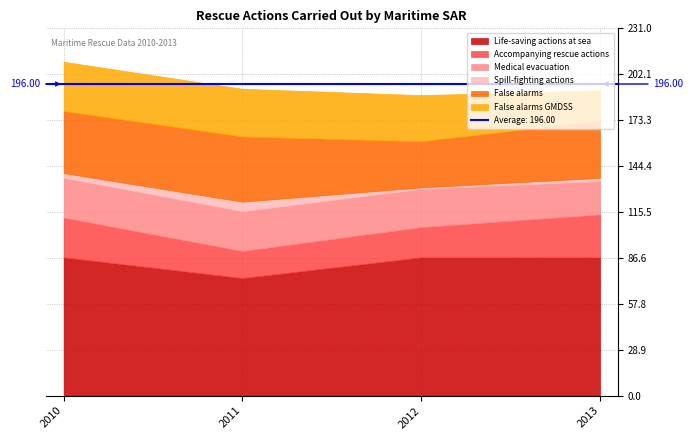

True or false: Accompanying rescue actions has more than 1 interior local peaks.

False